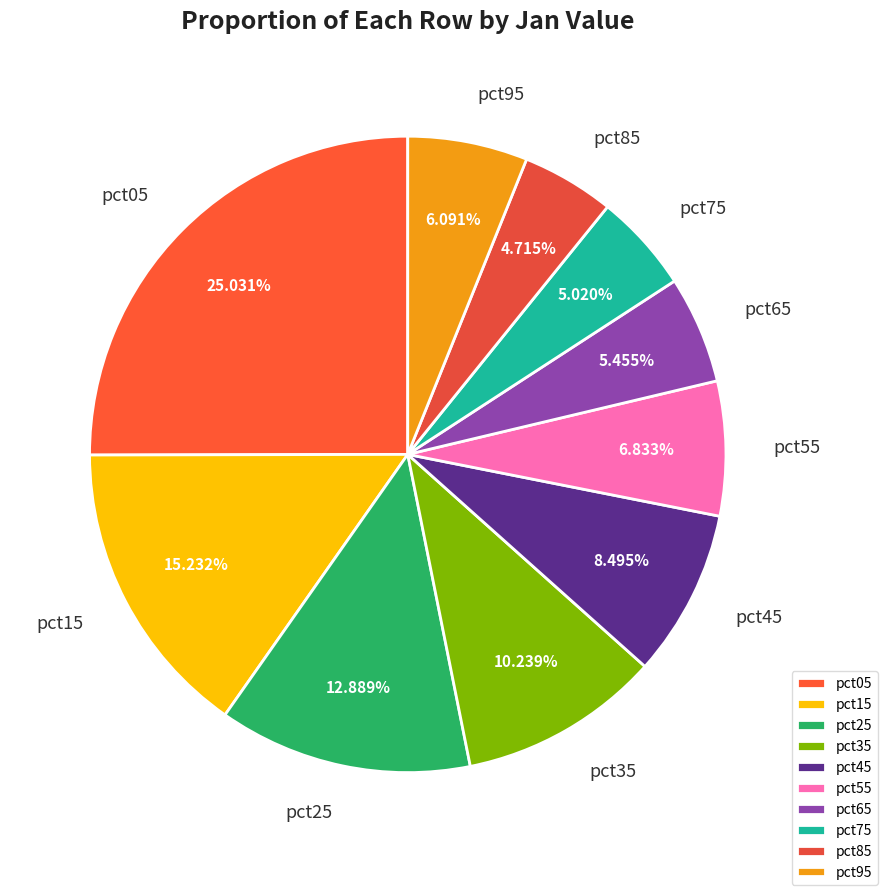

To the nearest percent, what portion does pct25 represent?

13%